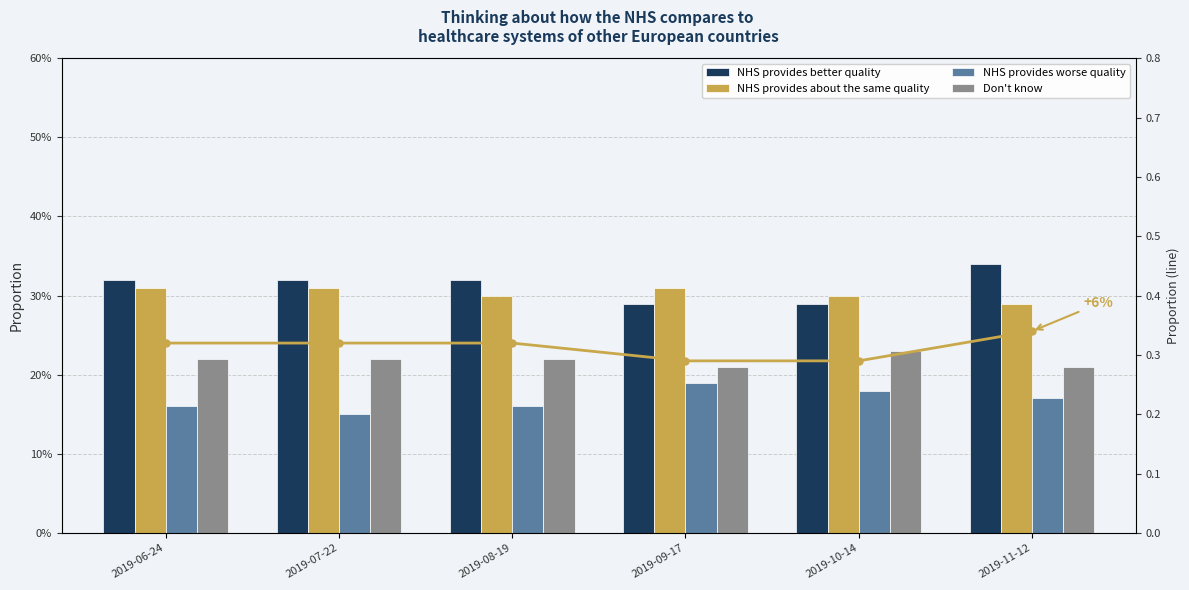

True or false: NHS provides about the same quality has a value of 0.3 at 2019-08-19.

True